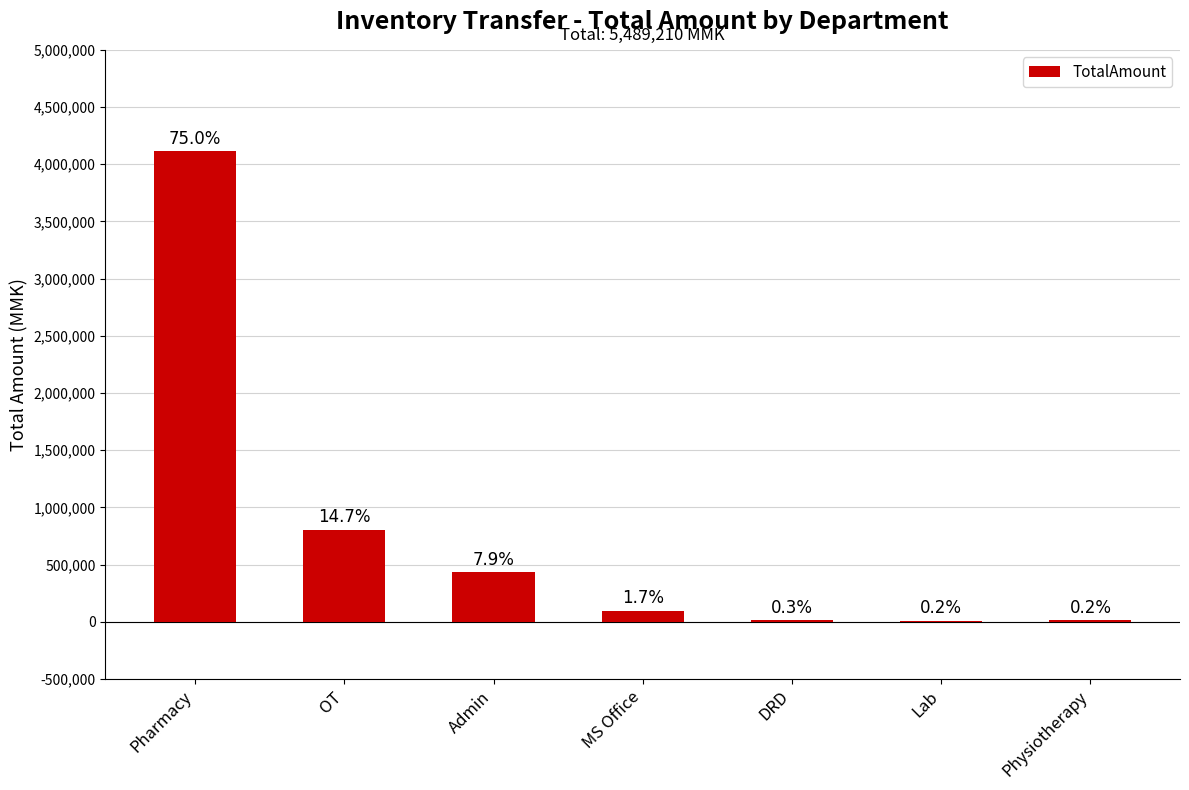

What is the average value?

784173